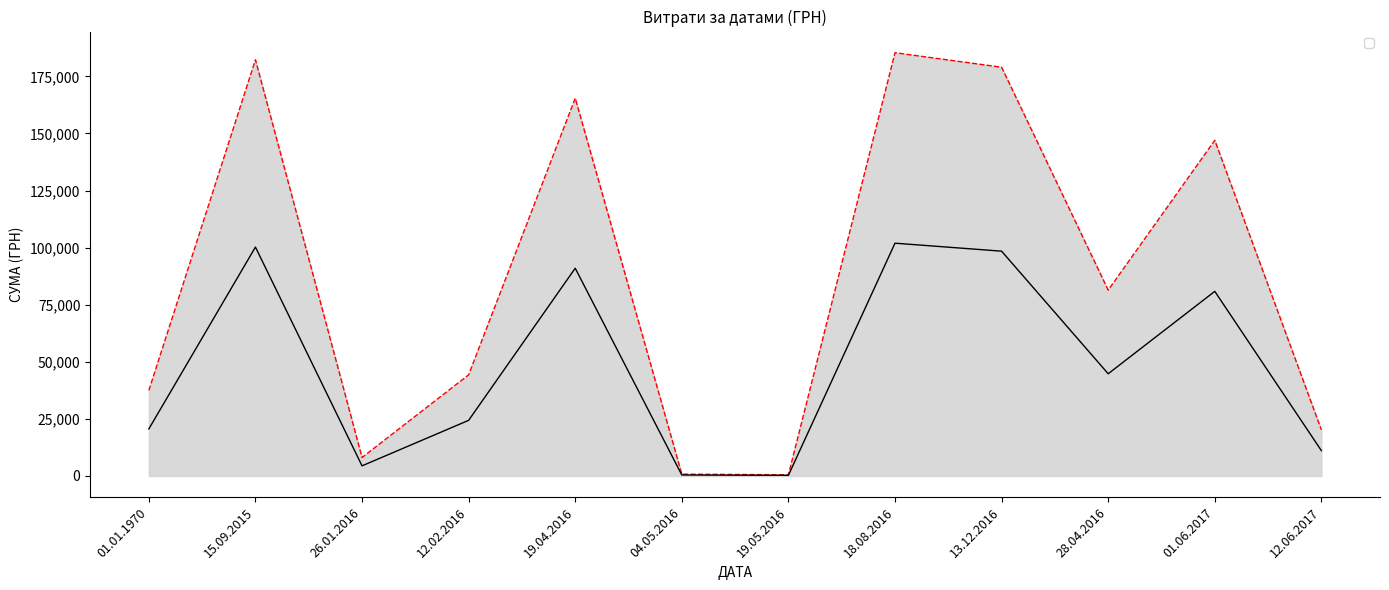

What is the label of the 12th point from the right?

01.01.1970